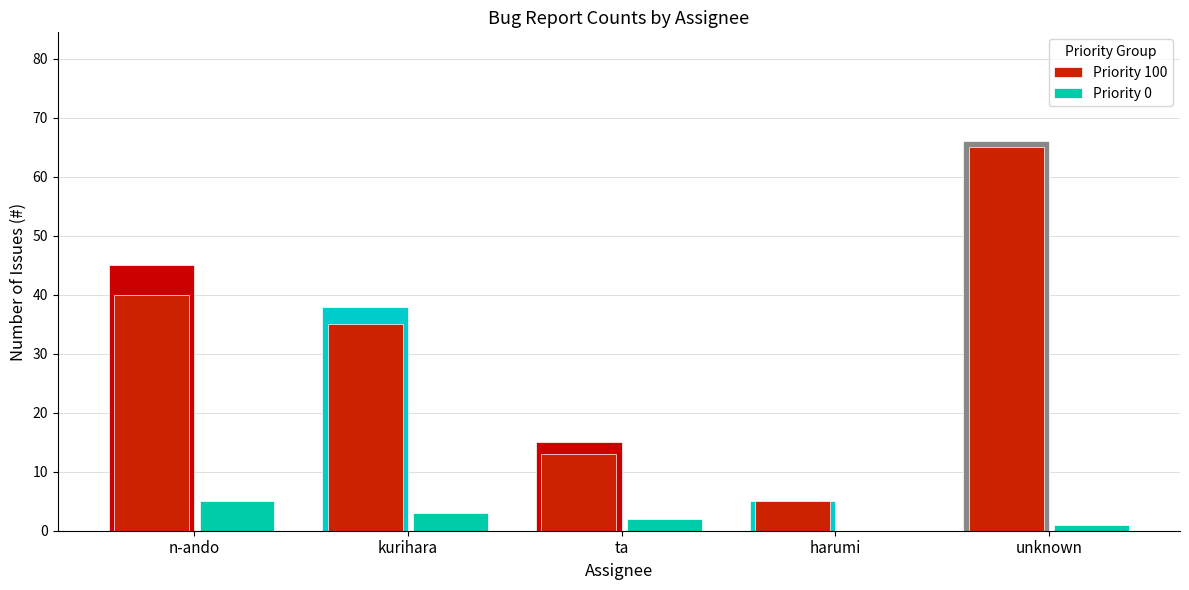

Reading right to left, what are all the values shown in this chart?

n-ando: unknown=66	harumi=5	ta=15	kurihara=38	n-ando=45
Priority 100: unknown=65	harumi=5	ta=13	kurihara=35	n-ando=40
Priority 0: unknown=1	harumi=0	ta=2	kurihara=3	n-ando=5